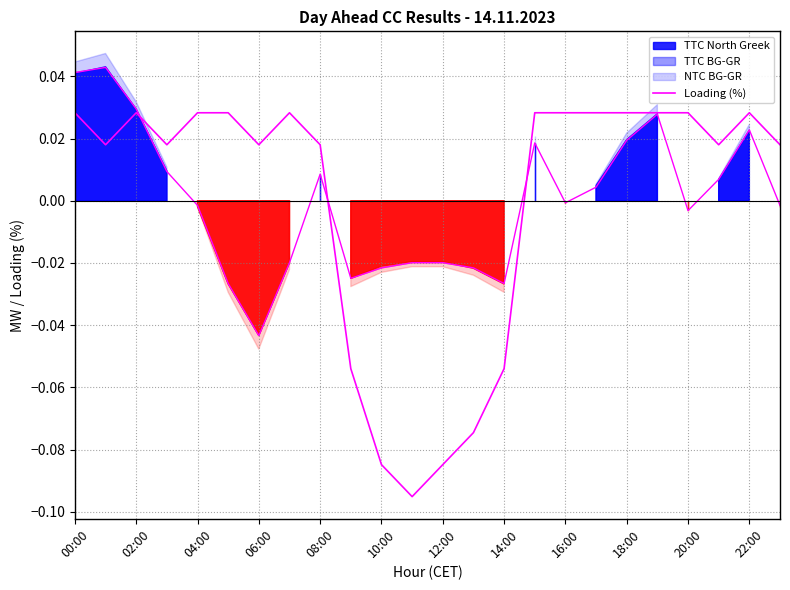

Where does the data first go above 0?

00:00